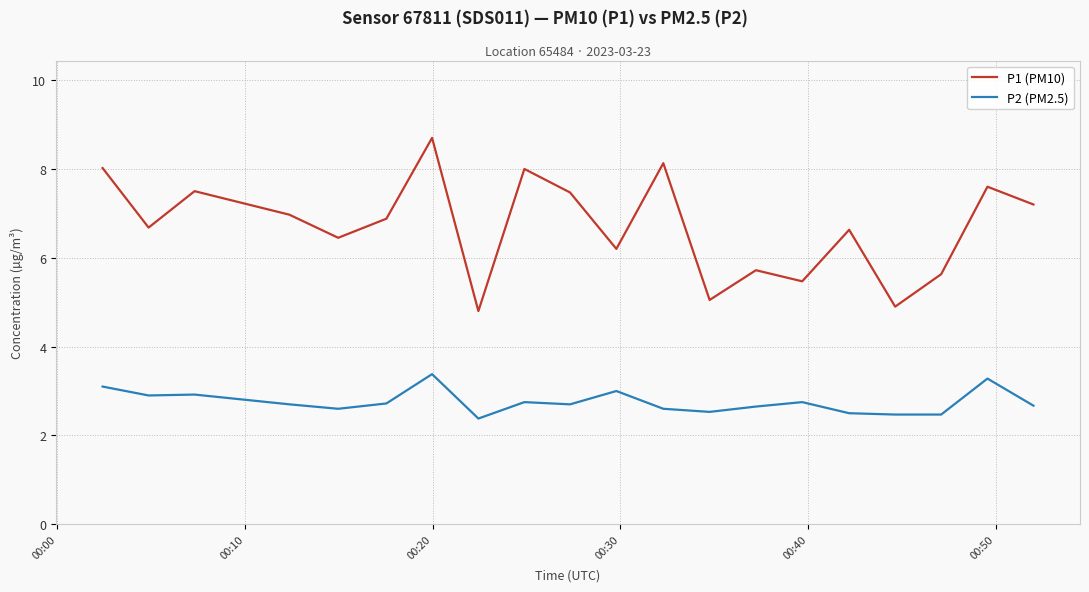

True or false: P2 (PM2.5) and P1 (PM10) intersect in this chart.

False